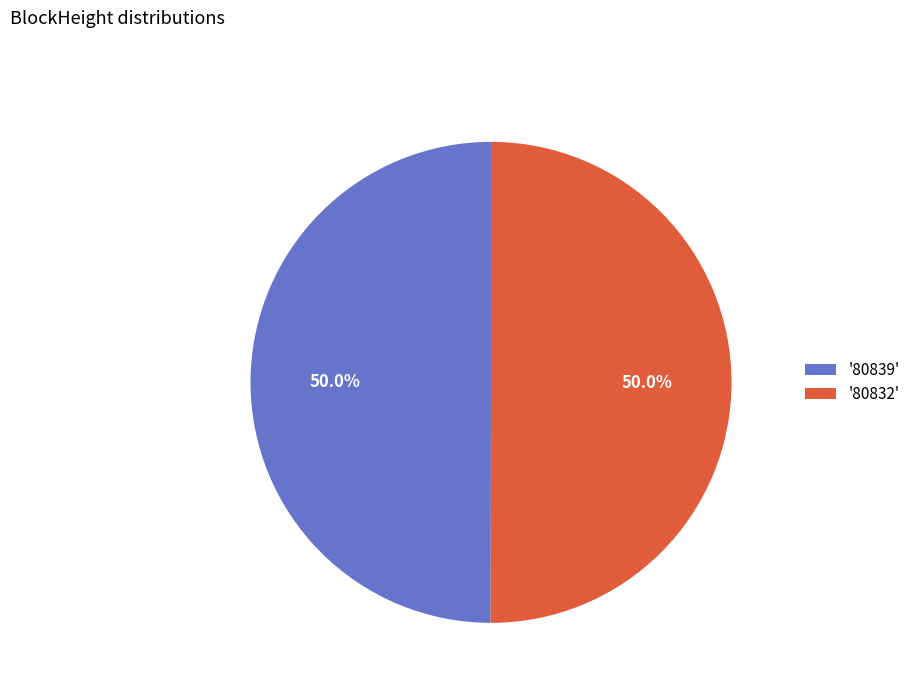

What is the total percentage of '80839' and '80832'?

100.0%